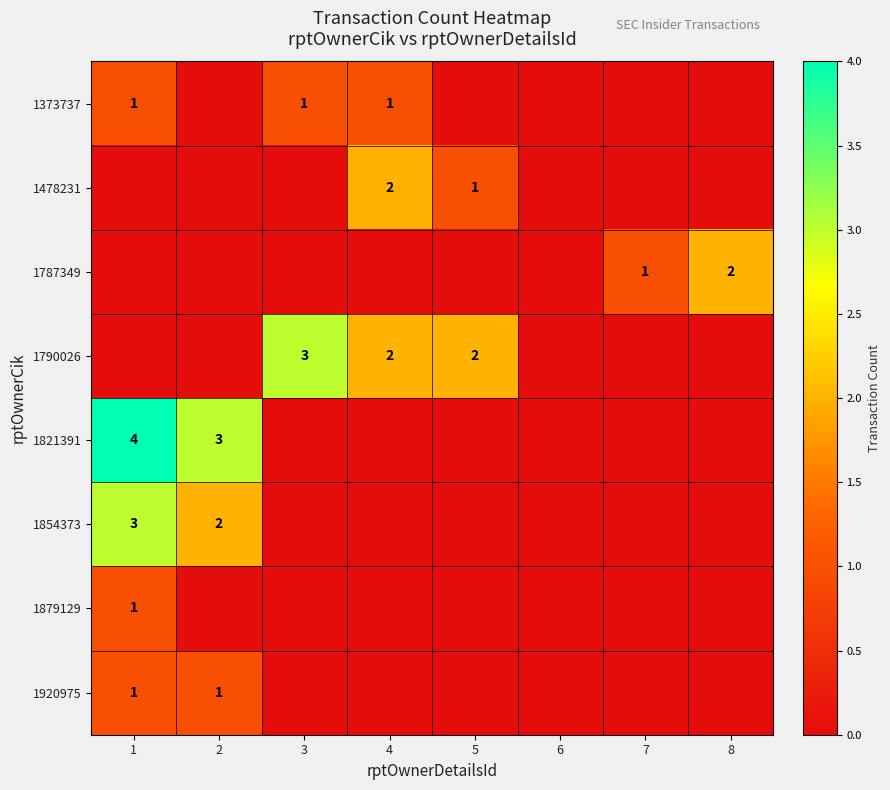

The 1787349 series shows 2 at 8. True or false?

True